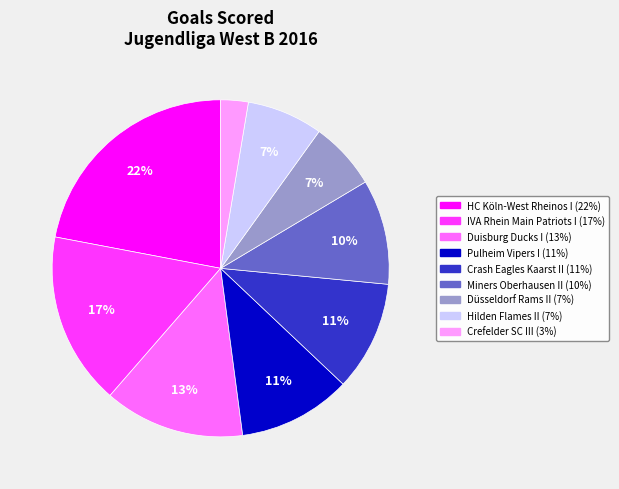

To the nearest percent, what portion does HC Köln-West Rheinos I represent?

22%